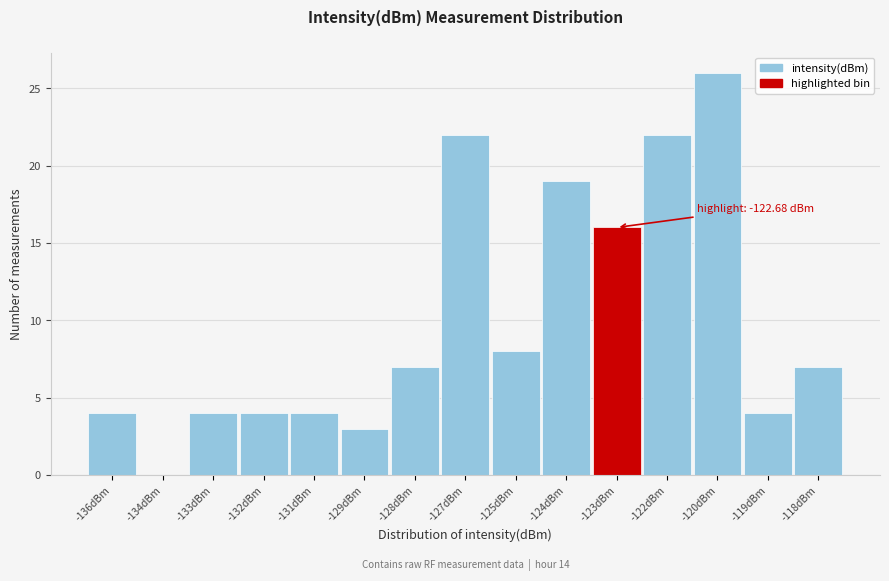

Reading left to right, what are all the values shown in this chart?

-136dBm=4	-134dBm=0	-133dBm=4	-132dBm=4	-131dBm=4	-129dBm=3	-128dBm=7	-127dBm=22	-125dBm=8	-124dBm=19	-123dBm=16	-122dBm=22	-120dBm=26	-119dBm=4	-118dBm=7